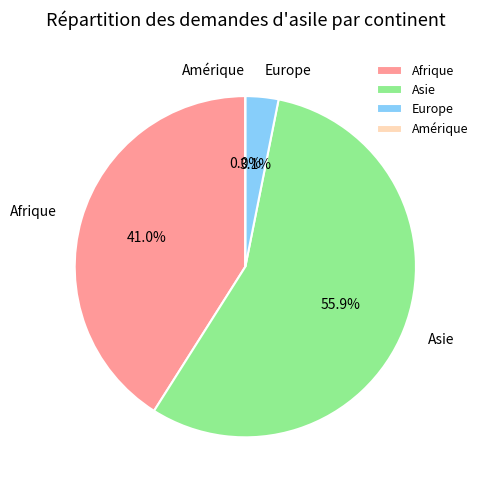

What is the total percentage of Asie and Amérique?

55.9%